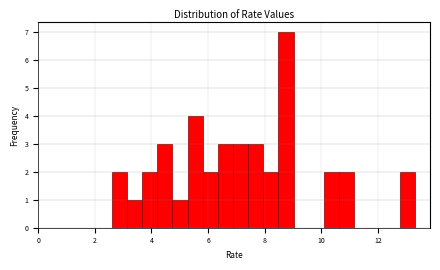

Around what value on the x-axis is the tallest bar? Give the approximate position of its centre, as read against the axis.

8.8